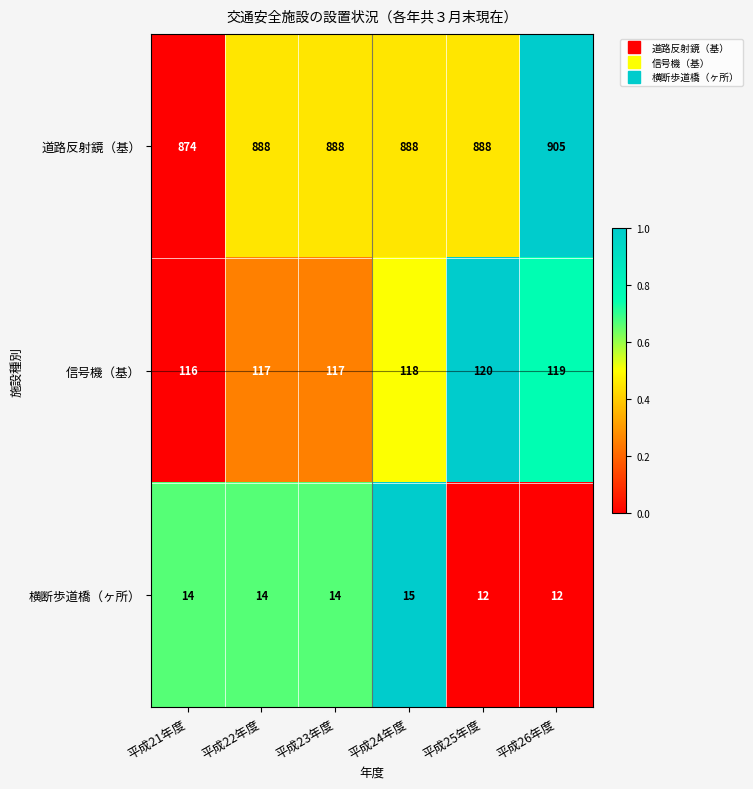

Rank the series by their maximum value, from highest to lowest.

道路反射鏡（基）, 信号機（基）, 横断歩道橋（ヶ所）